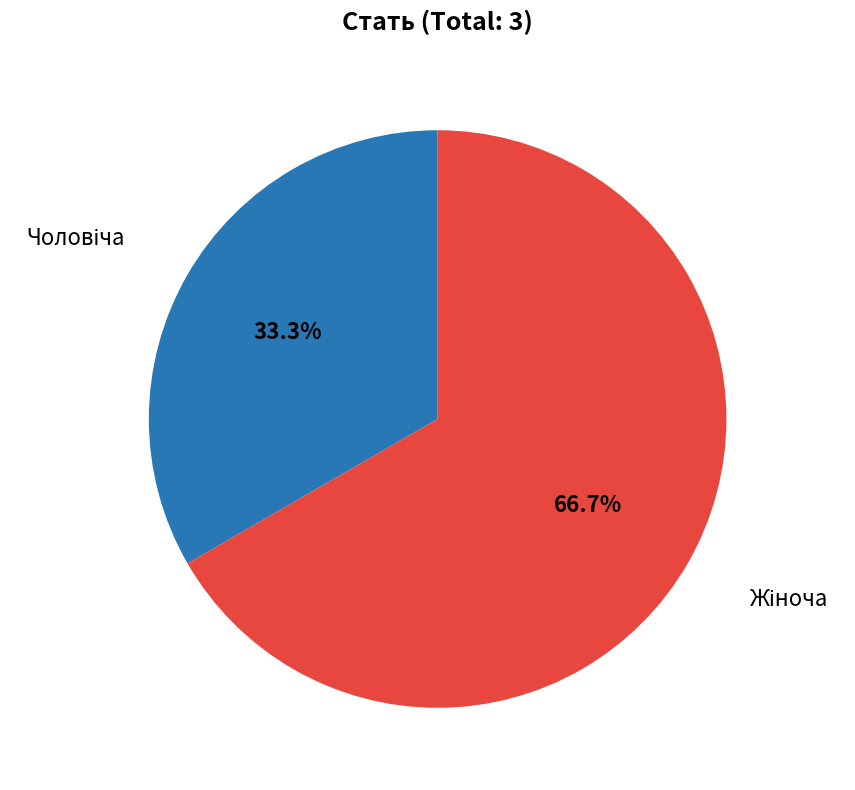

Is there a majority slice in this chart?

Yes